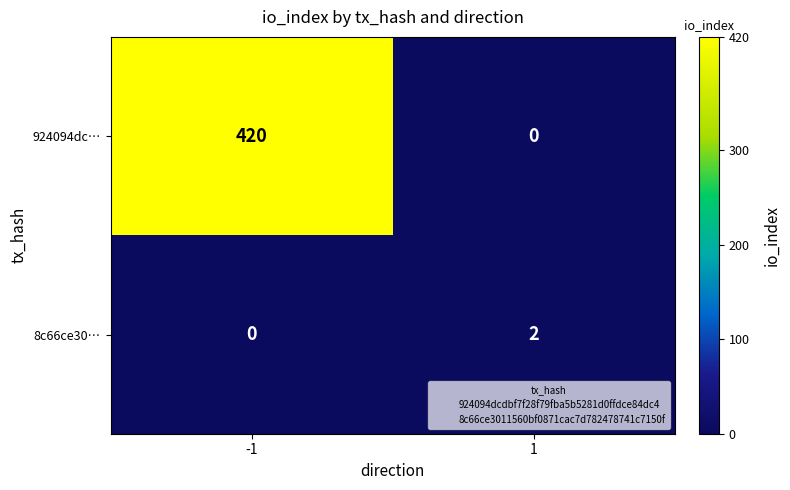

What value does the 924094dc… series have at -1?

420